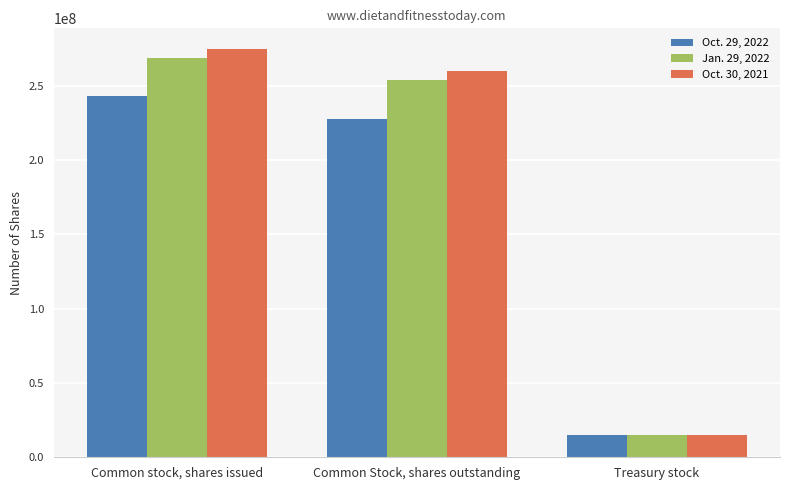

What is the sum of all Oct. 29, 2022 values?

486000000